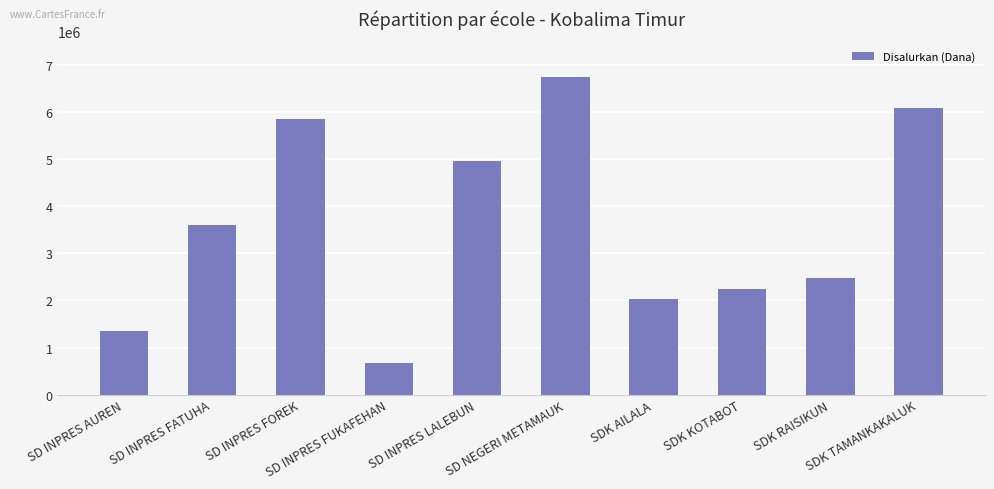

What is the smallest value displayed?

675000